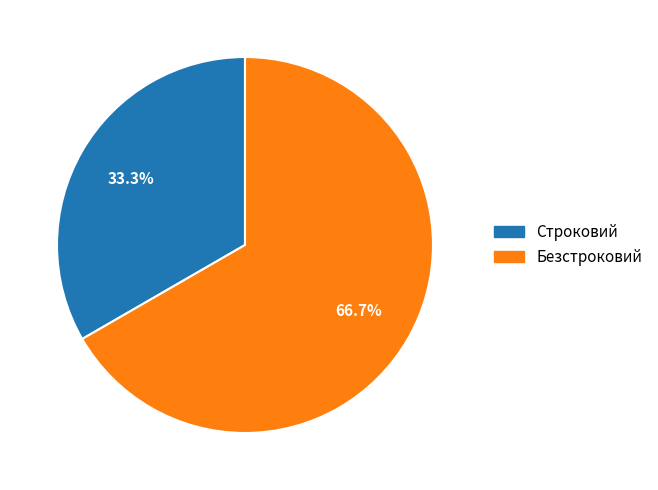

How many slices are in this pie chart?

2